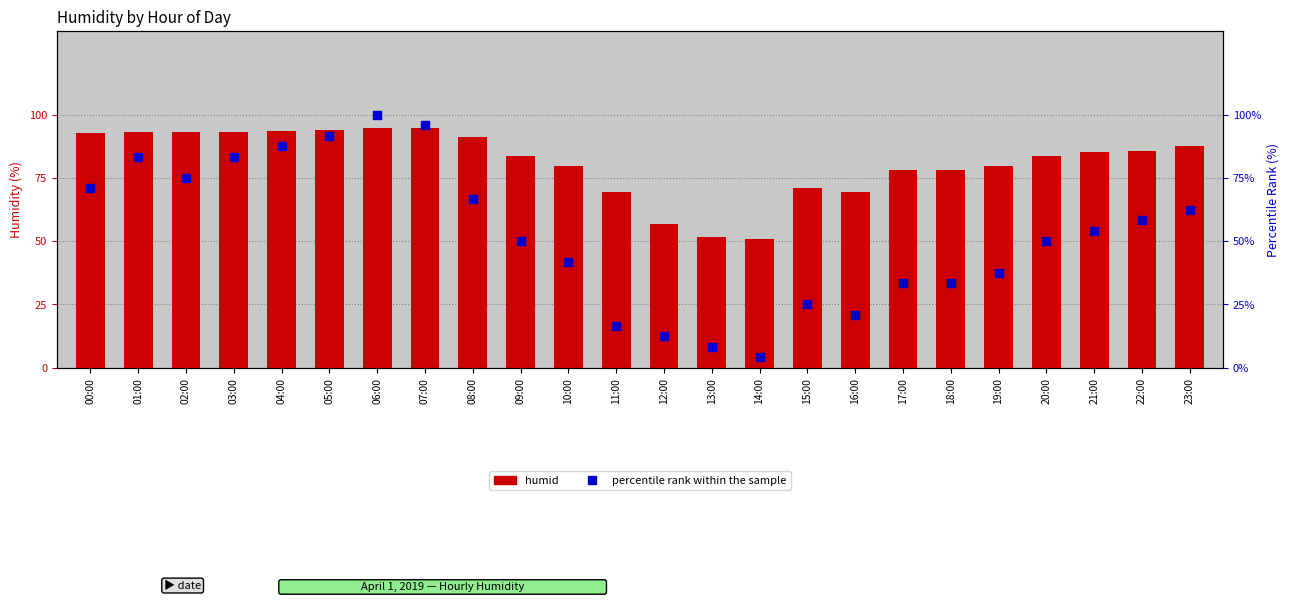

Which series has the largest Y range (max minus min)?

percentile rank within the sample